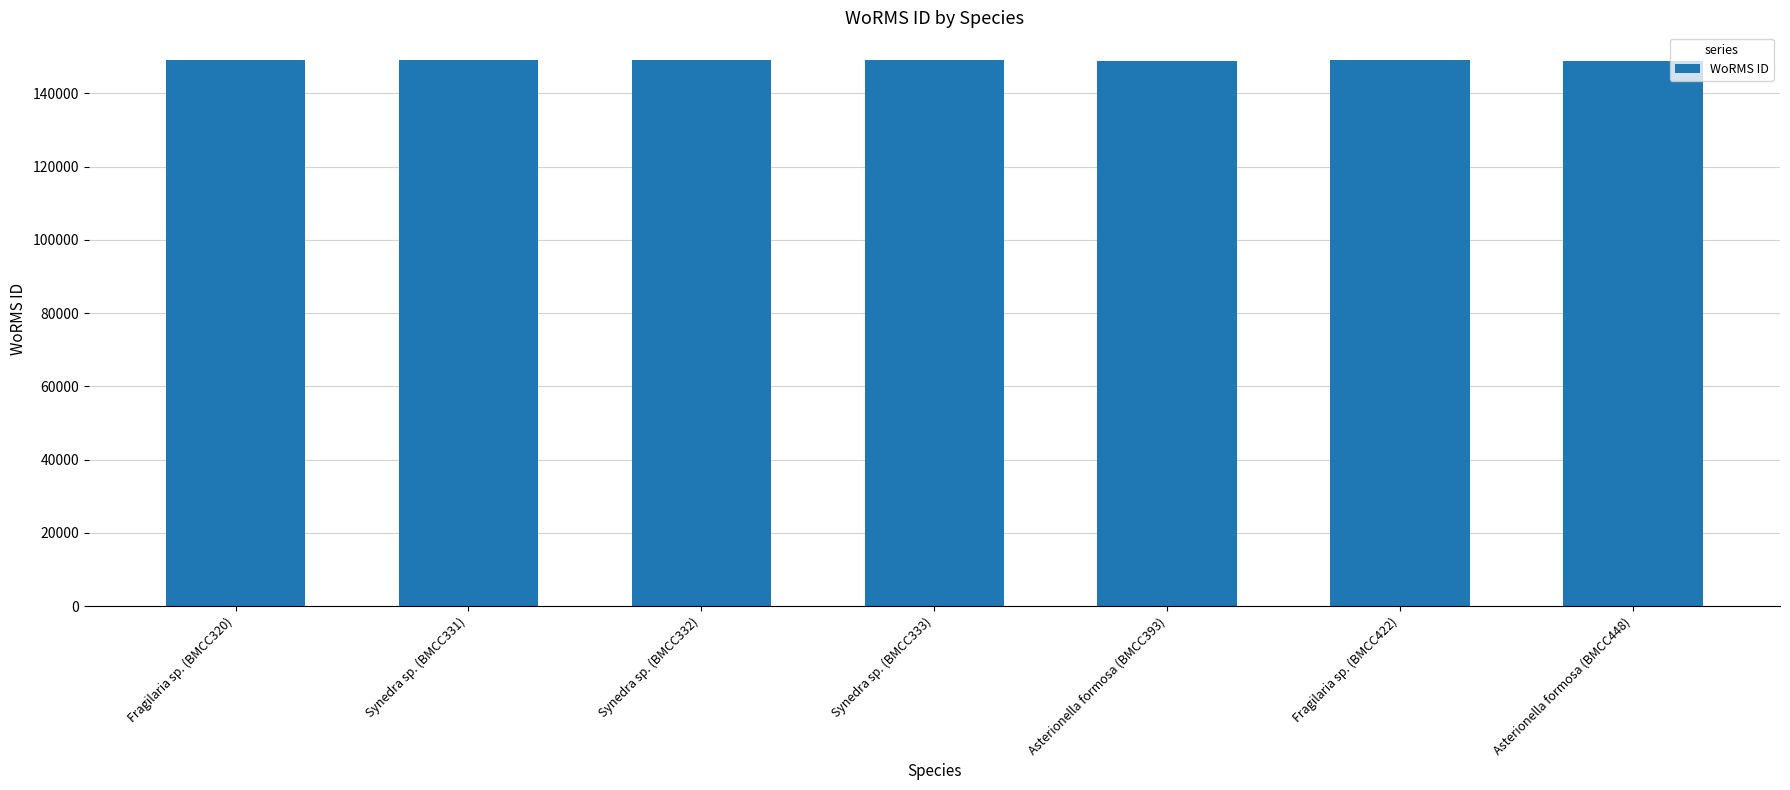

What is the label of the 5th bar from the left?

Asterionella formosa (BMCC393)